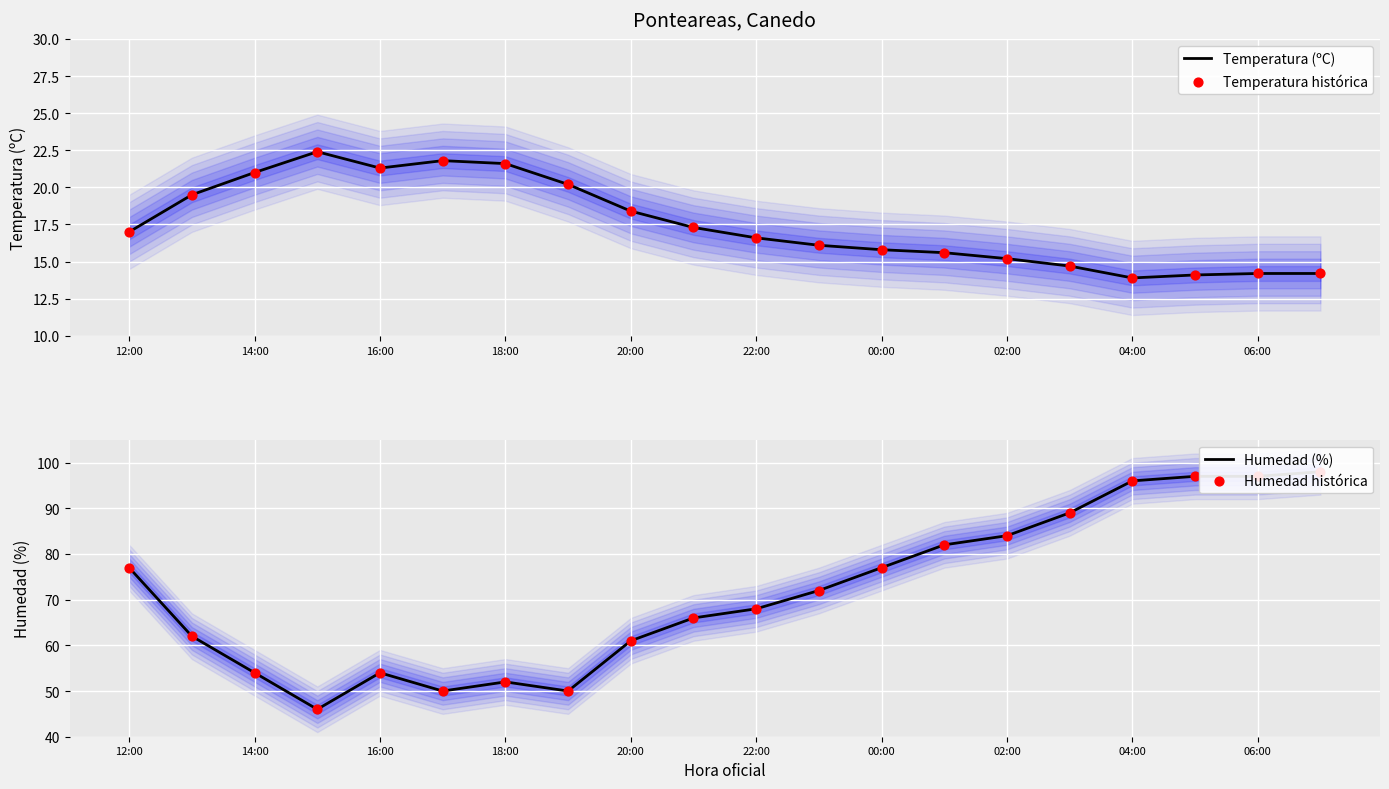

Which series contains the lowest Y value?

Temperatura (ºC)